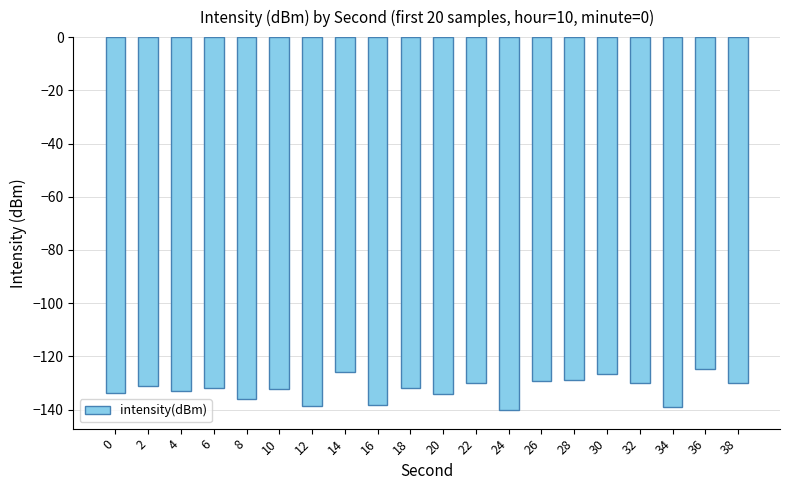

What is the value of the 19th bar from the left?

-124.8